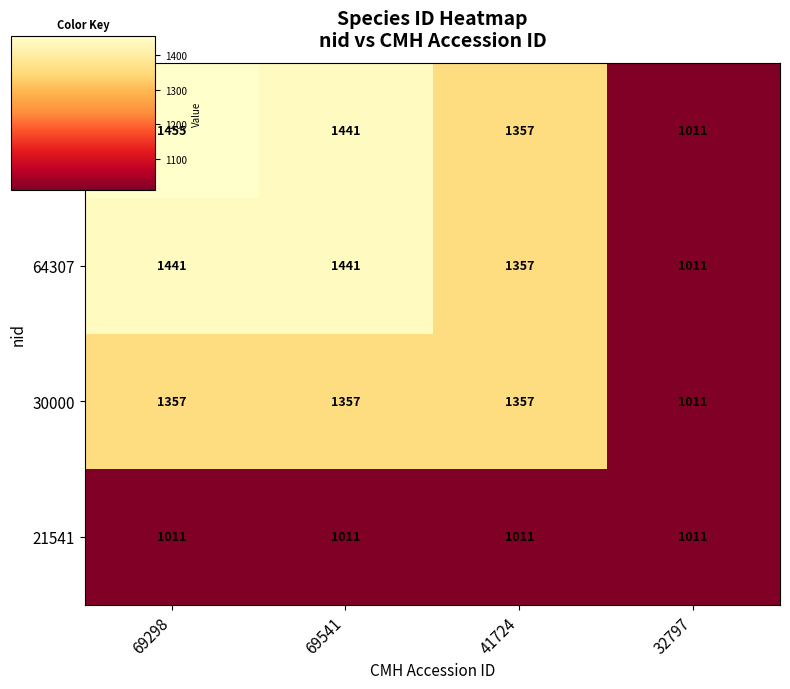

Which series has the widest spread of values?

63335